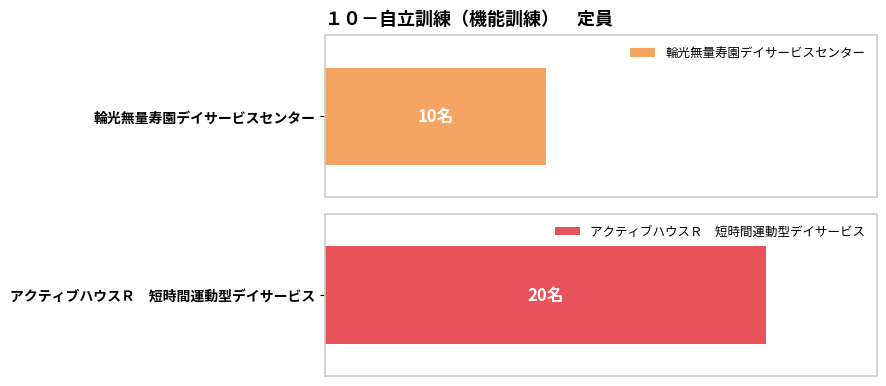

How many categories are shown in the chart?

2